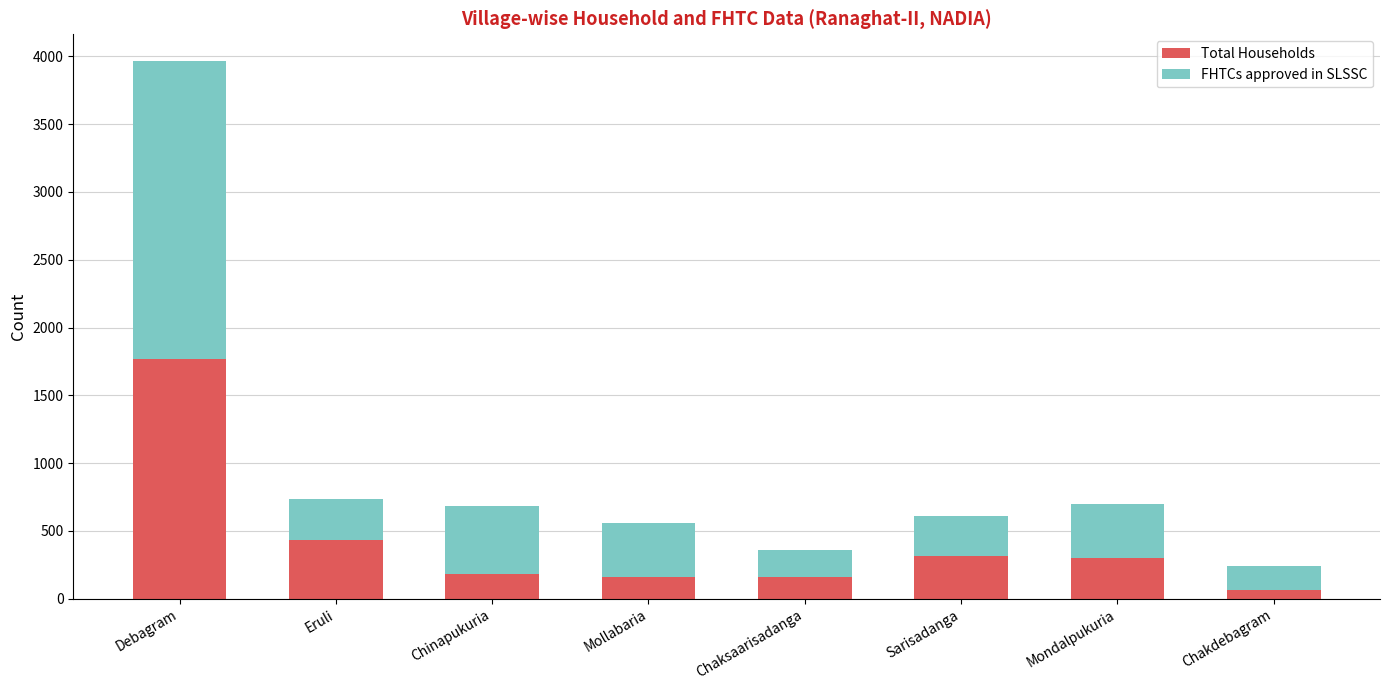

What is the difference between the Total Households values at Sarisadanga and Debagram?

1452